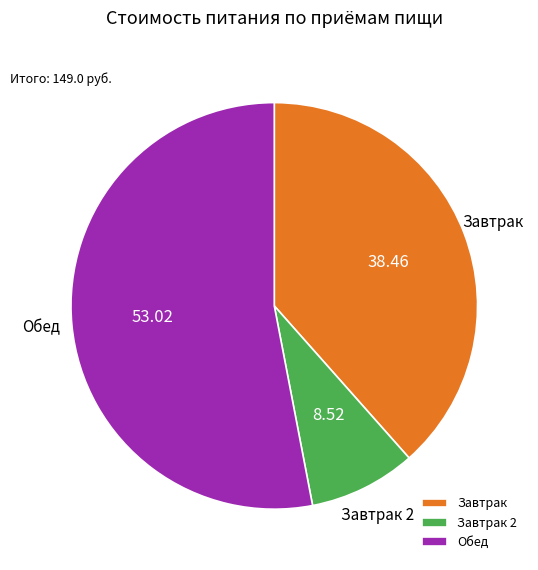

Is it true that Обед is 43% of the pie?

False